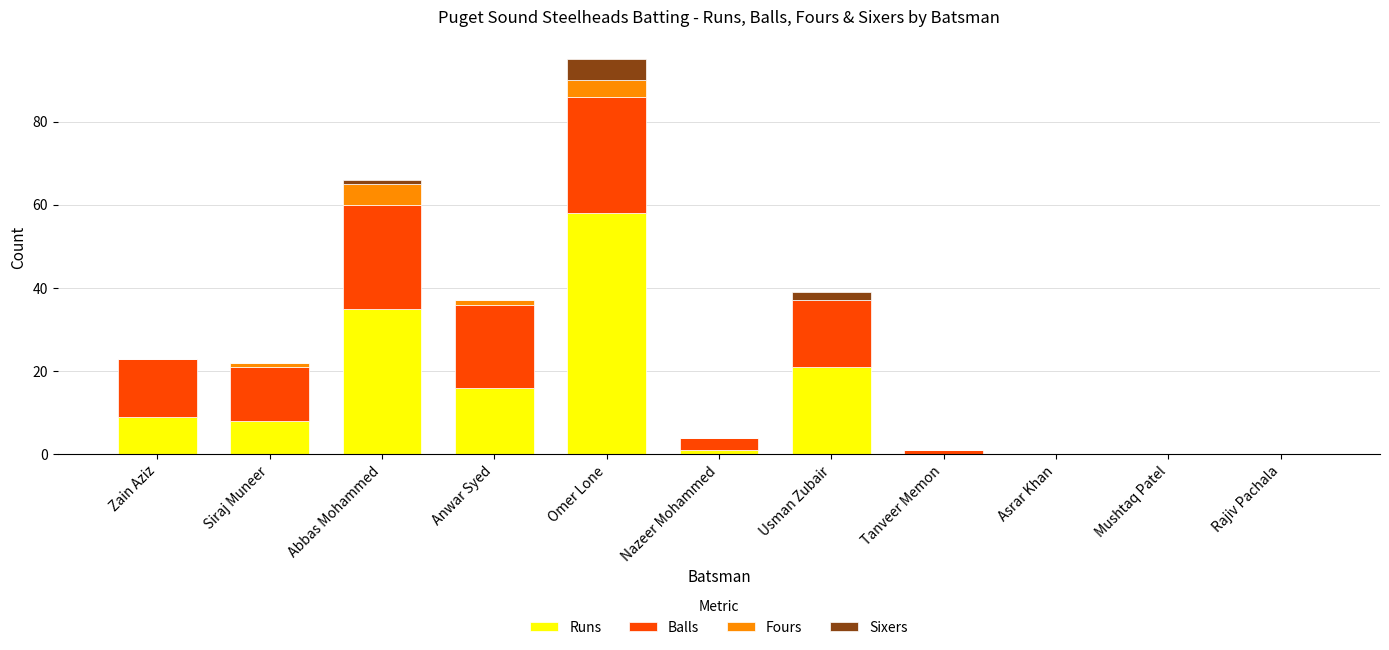

Is it true that Runs equals 16 at Anwar Syed?

True